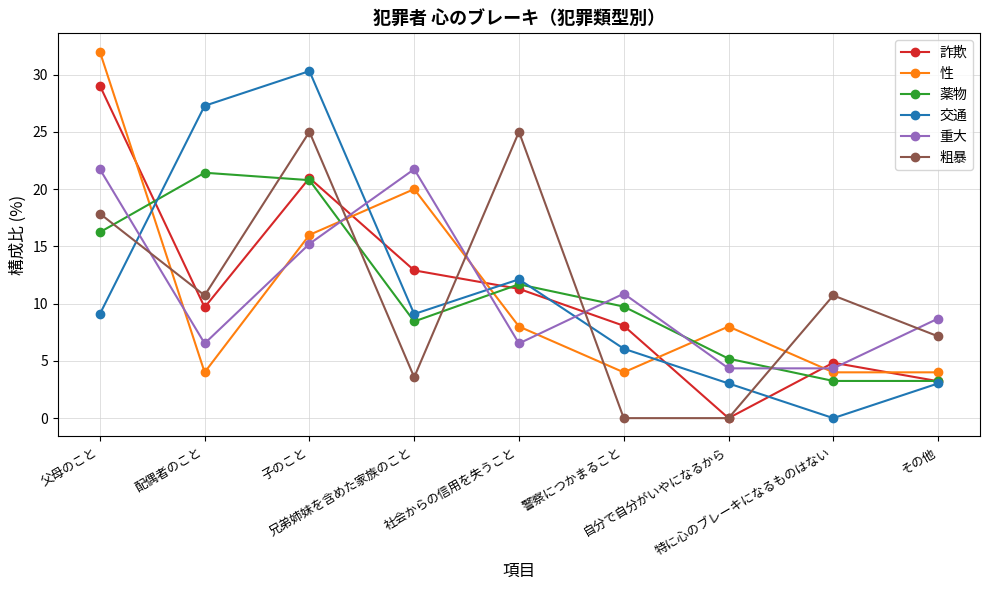

What is the value of the 性 point at the 8th from the left?

4.0